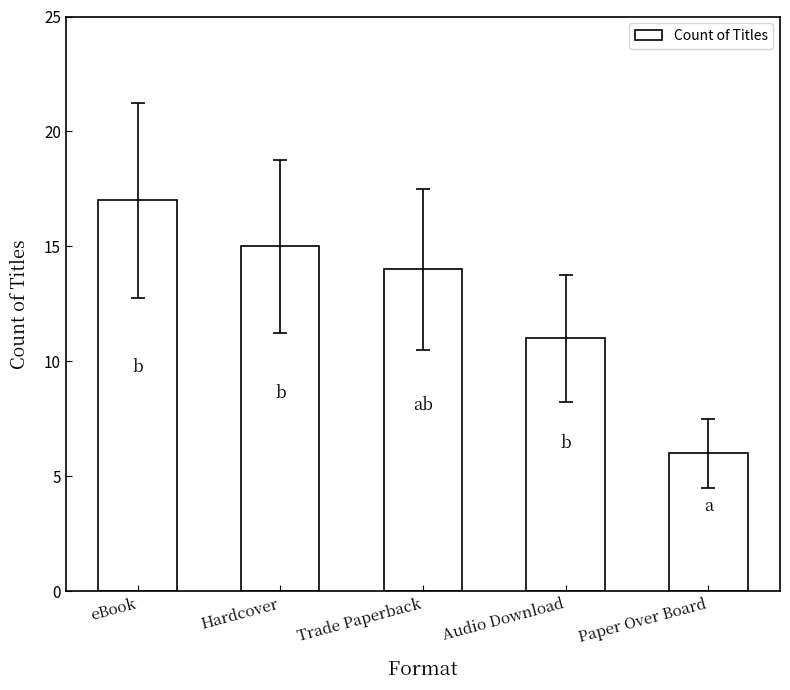

Which category has the highest value across all series?

eBook